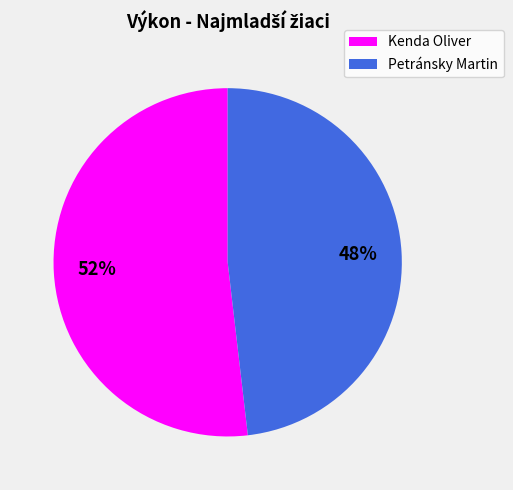

Which has a higher value, Petránsky Martin or Kenda Oliver?

Kenda Oliver